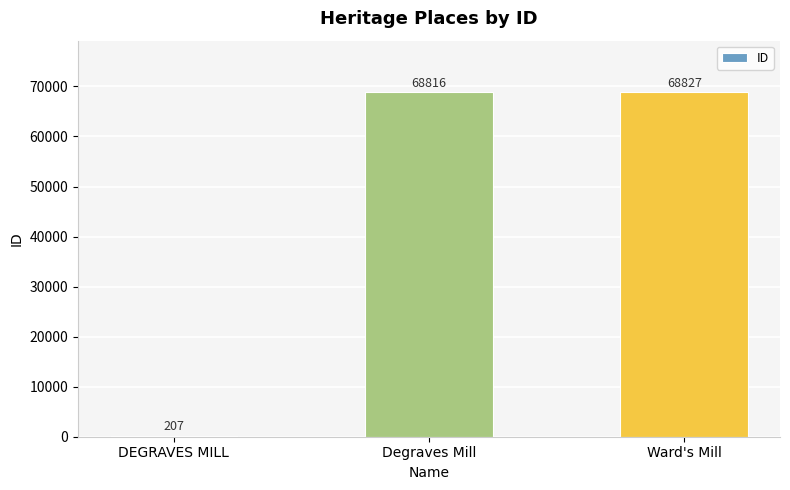

Count the number of data series in this chart.

1